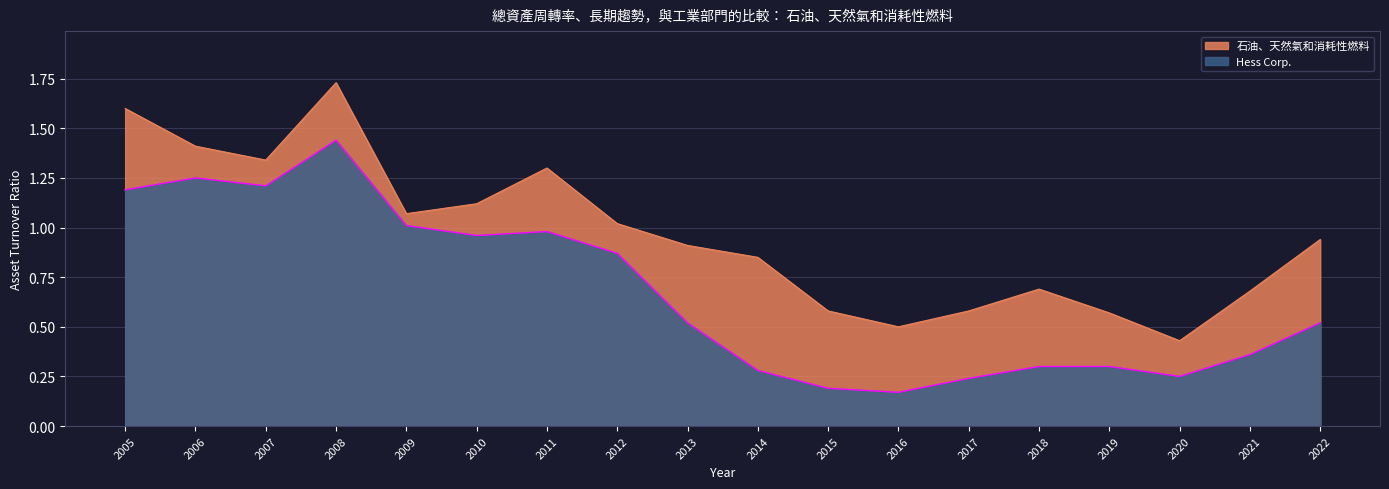

True or false: Hess Corp. has more than 0 points higher than both neighbors.

True